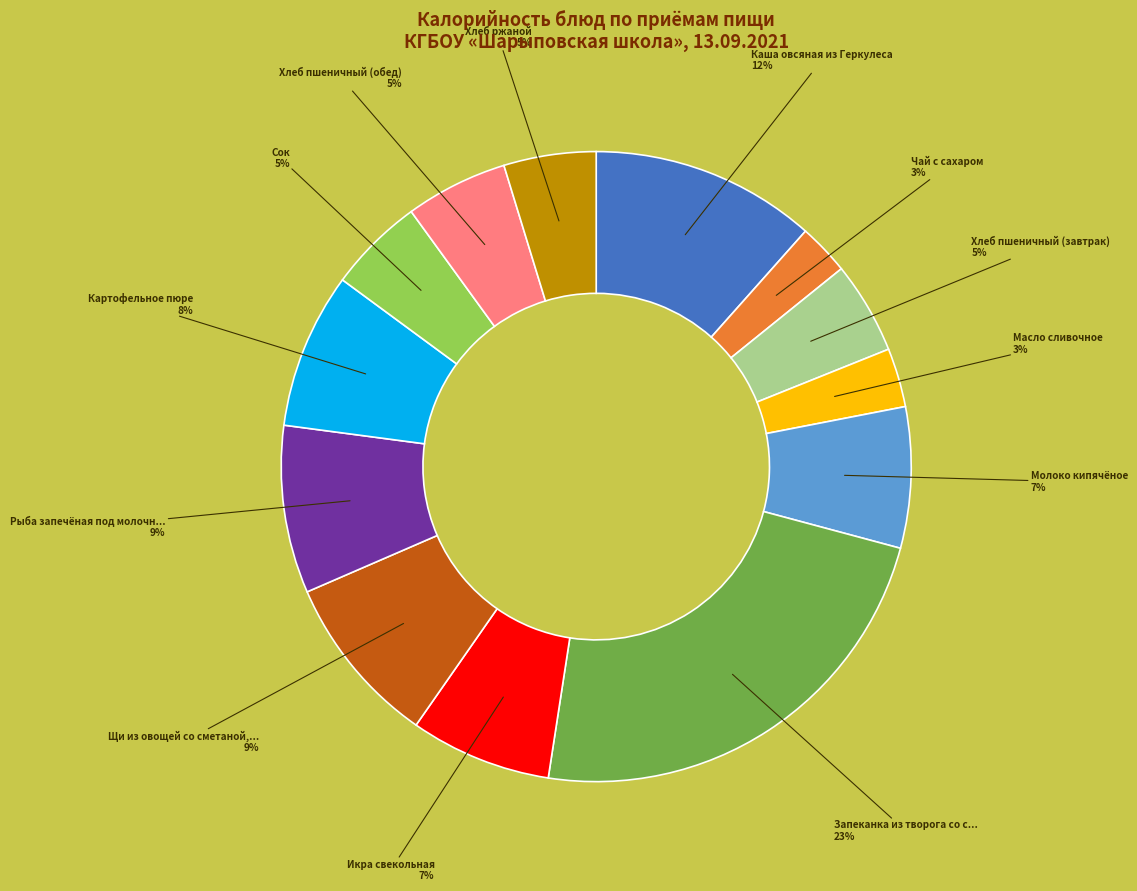

Is there a majority slice in this chart?

No